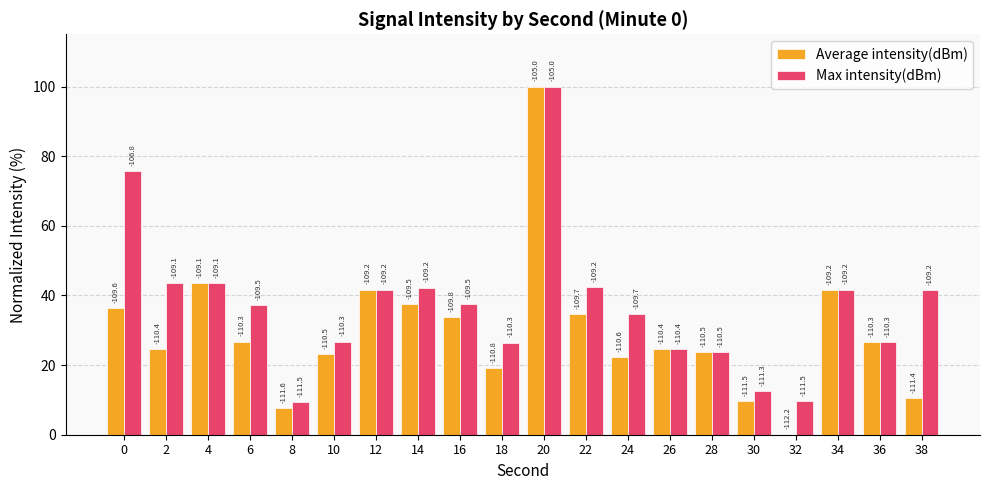

What is the maximum value shown in the chart?

100.0